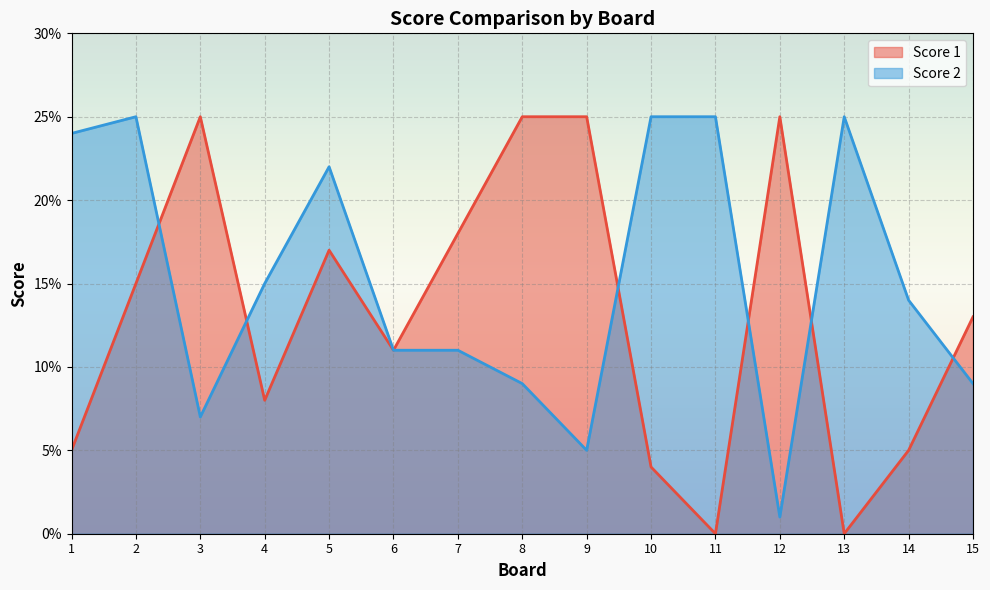

What is the value of the Score 2 point at the 12th from the left?

1